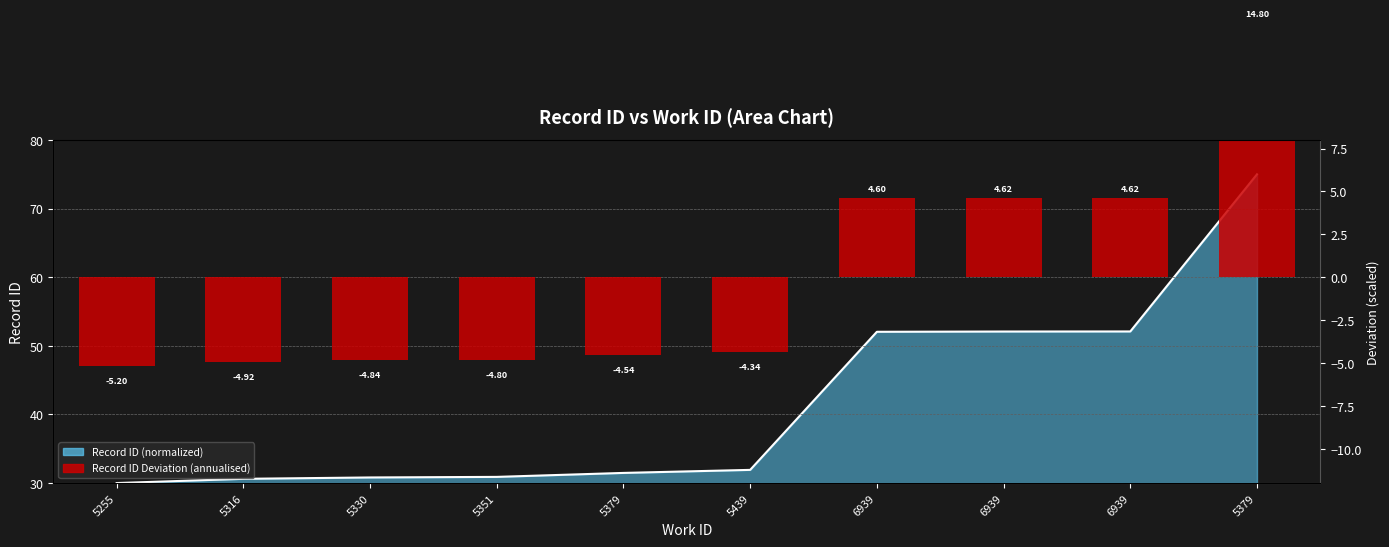

Reading left to right, list all the values displayed in this chart.

5255=-5.2	5316=-4.9	5330=-4.8	5351=-4.8	5379=-4.5	5439=-4.3	6939=4.6	6939=4.6	6939=4.6	5379=14.8